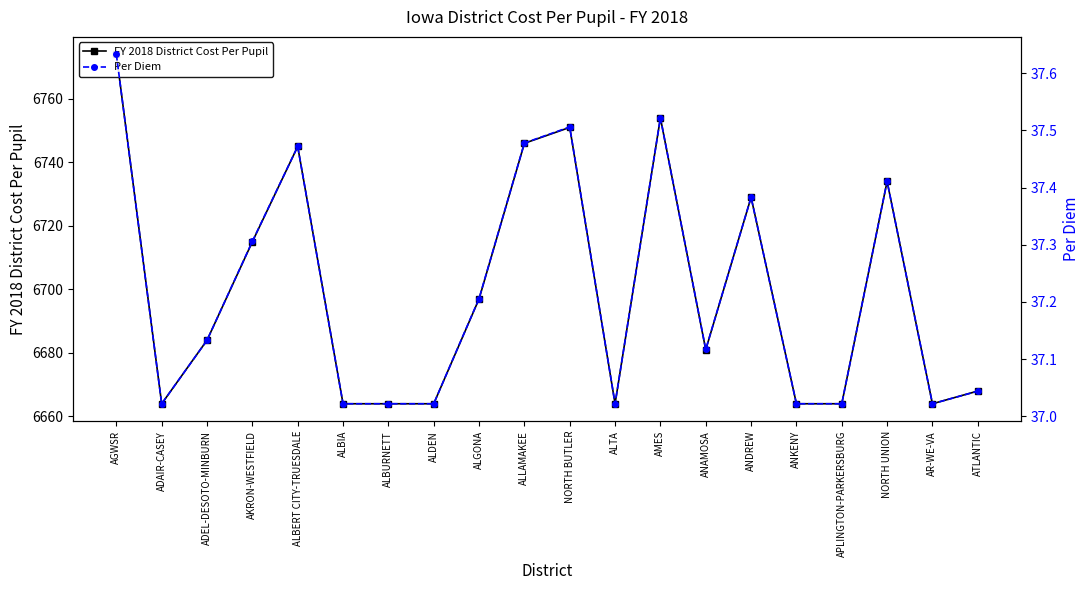

The Per Diem series shows 12.5 at APLINGTON-PARKERSBURG. True or false?

False